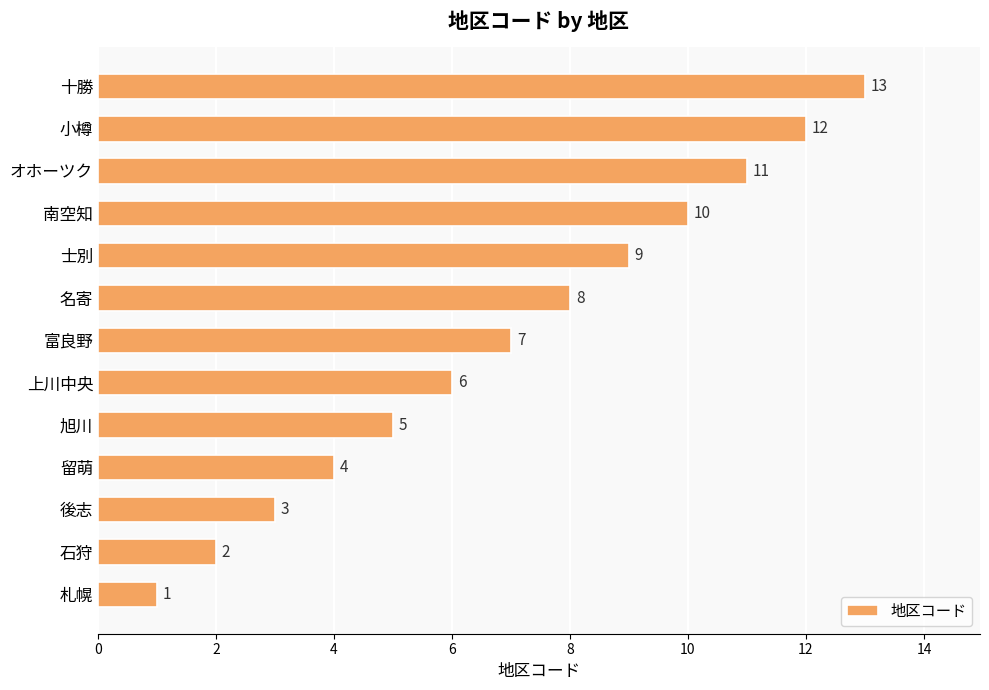

Is it true that the value at オホーツク is 6?

False